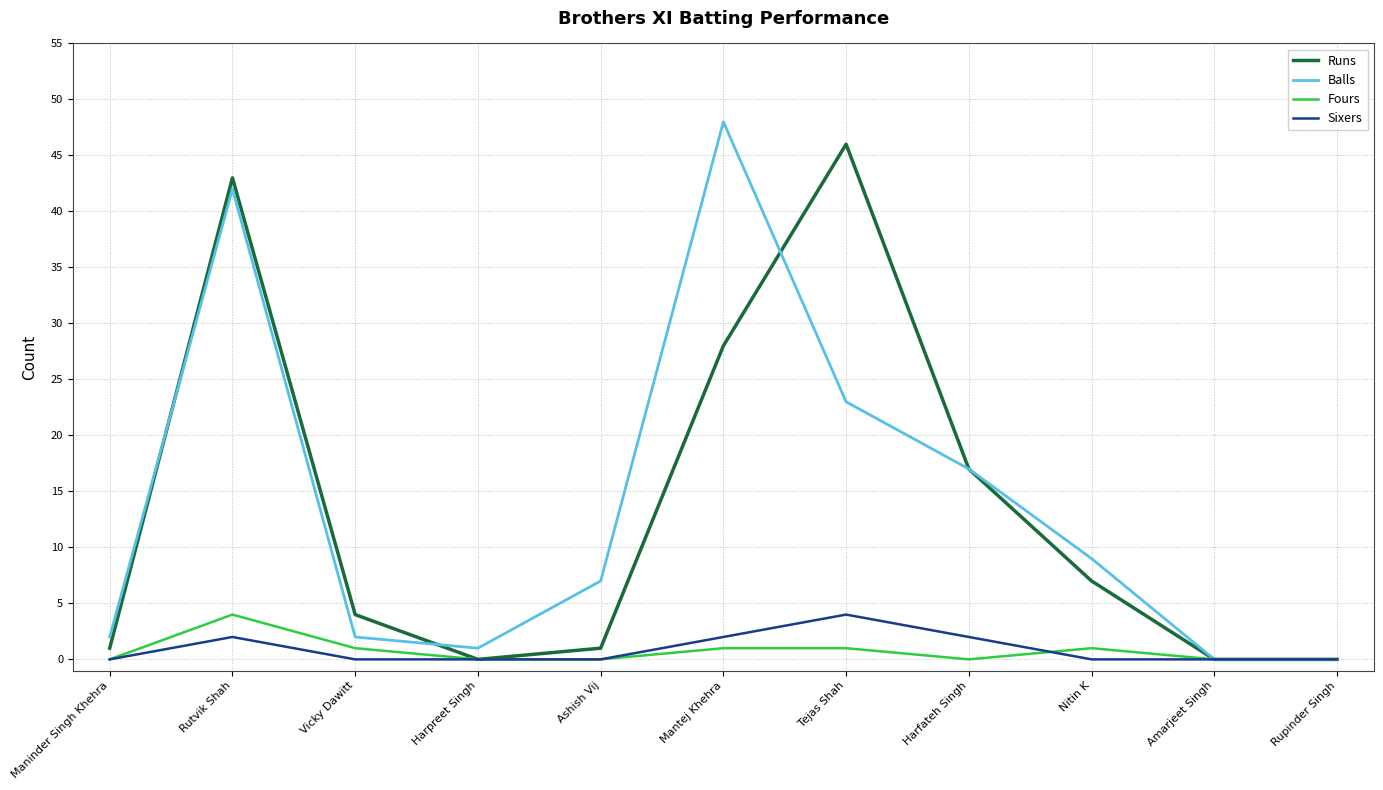

What position from the right is Amarjeet Singh?

2